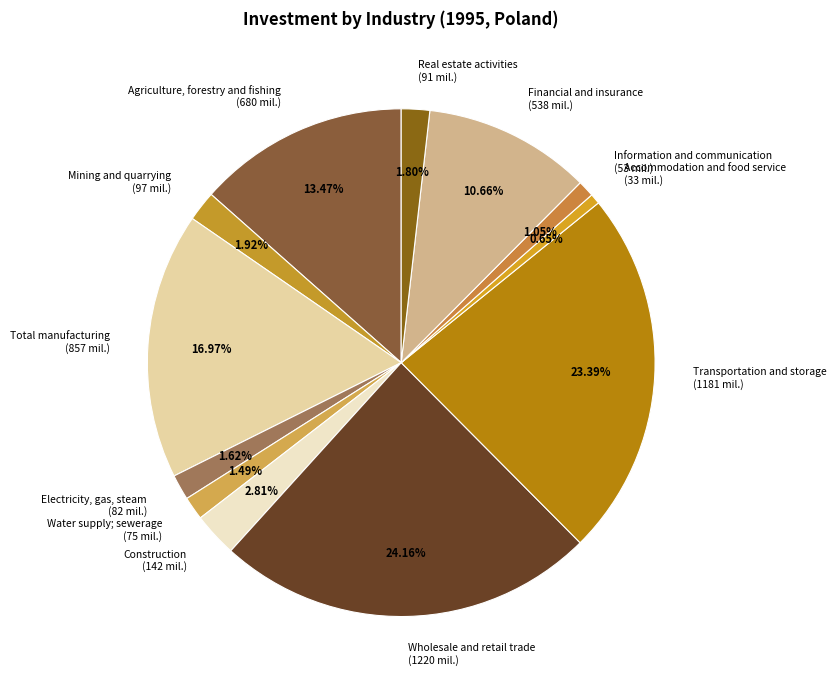

Which has a higher value, Agriculture, forestry and fishing or Information and communication?

Agriculture, forestry and fishing